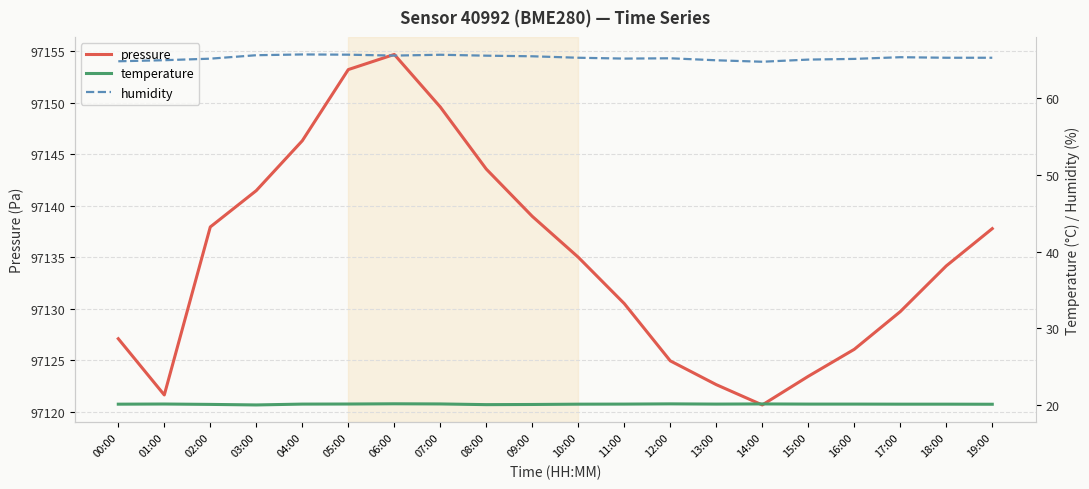

The temperature series shows 20.2 at 12:00. True or false?

True